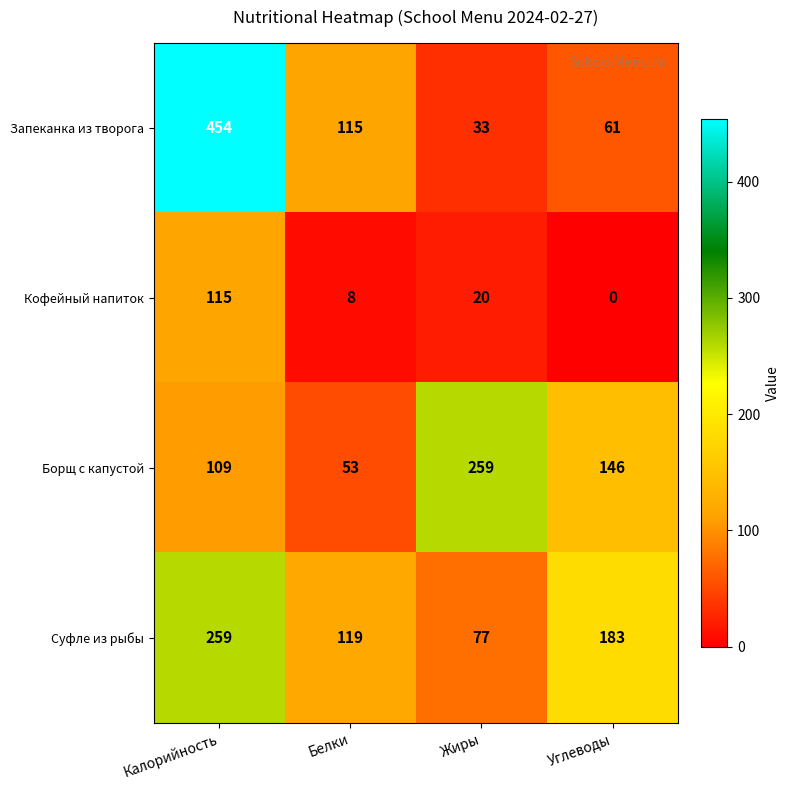

Rank the categories by Борщ с капустой value from highest to lowest.

Жиры, Углеводы, Калорийность, Белки